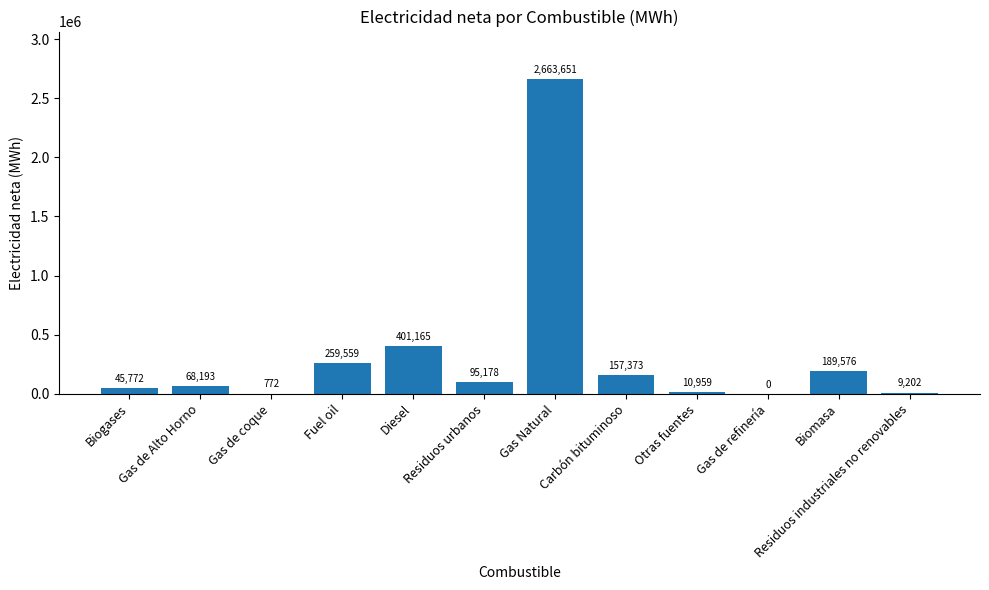

What is the greatest value displayed?

2663651.3